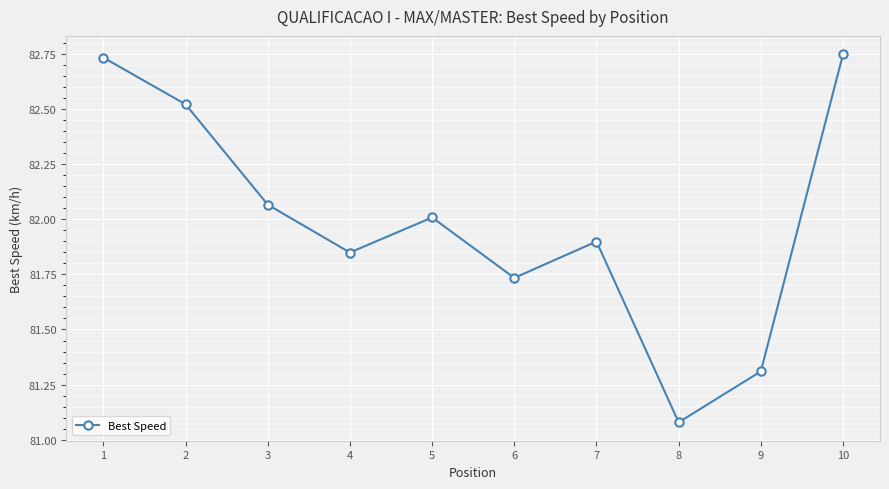

Between 5 and 1, which is larger?

1